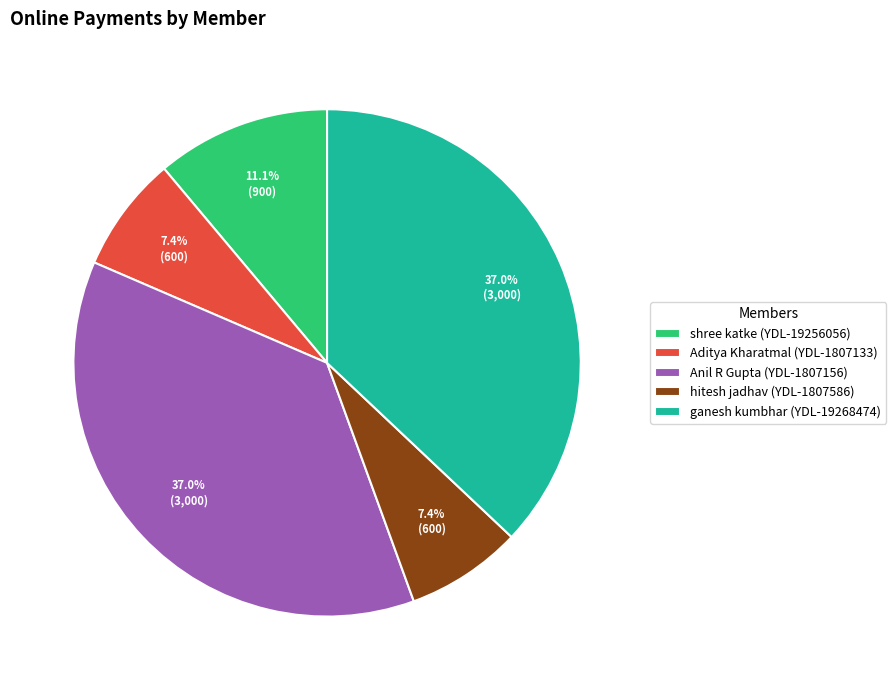

Approximately how many times larger is the value at ganesh kumbhar (YDL-19268474) compared to Anil R Gupta (YDL-1807156)?

1.0